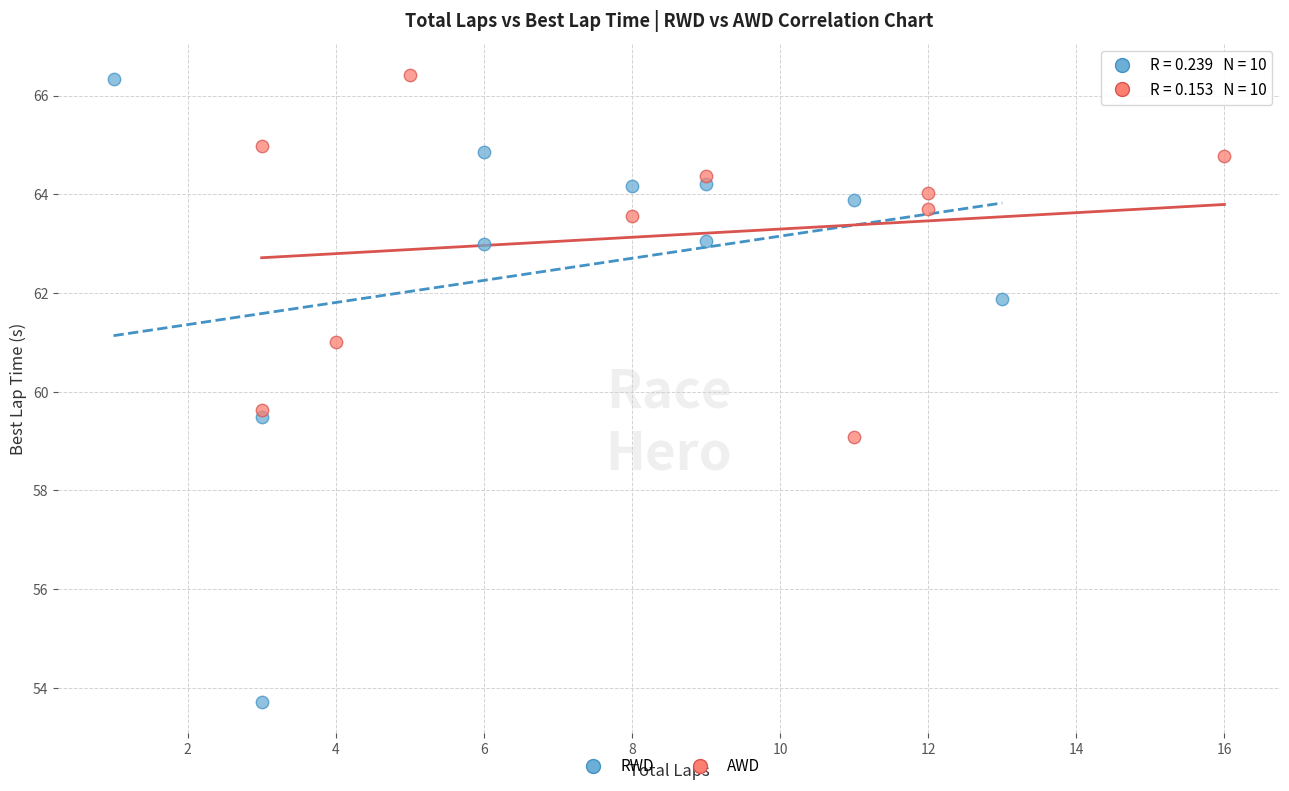

Which series has the widest spread of Y values?

RWD